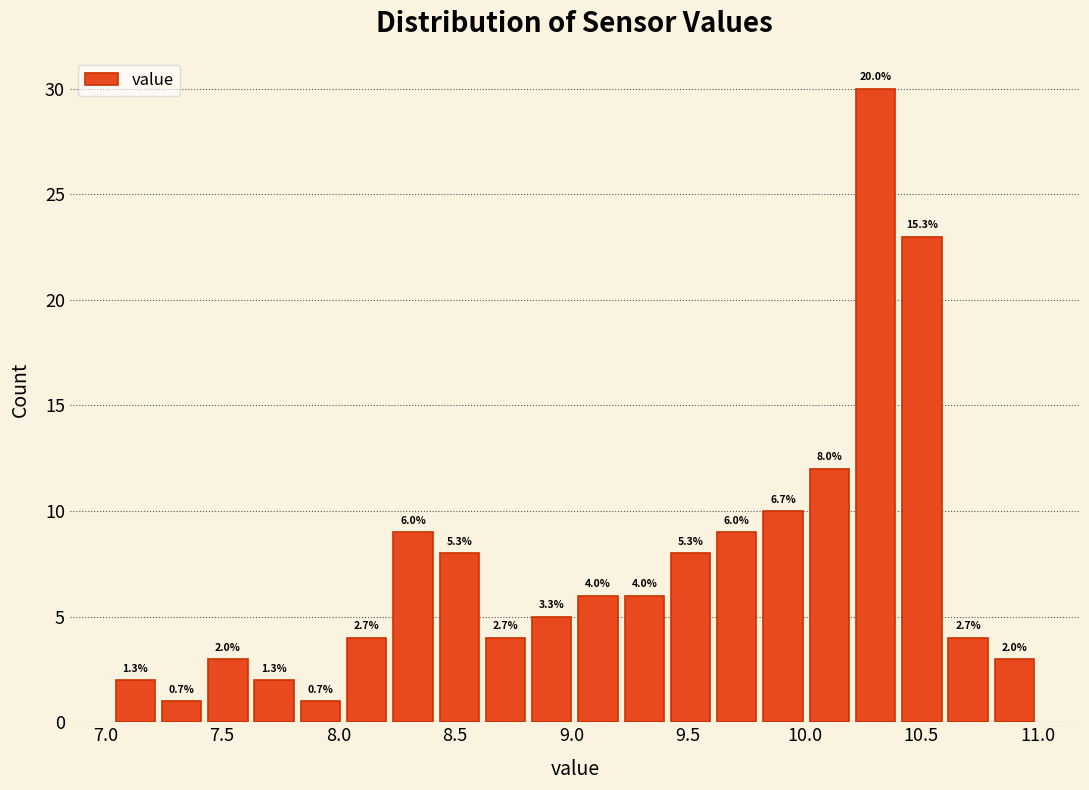

Around what value on the x-axis is the tallest bar? Give the approximate position of its centre, as read against the axis.

10.30